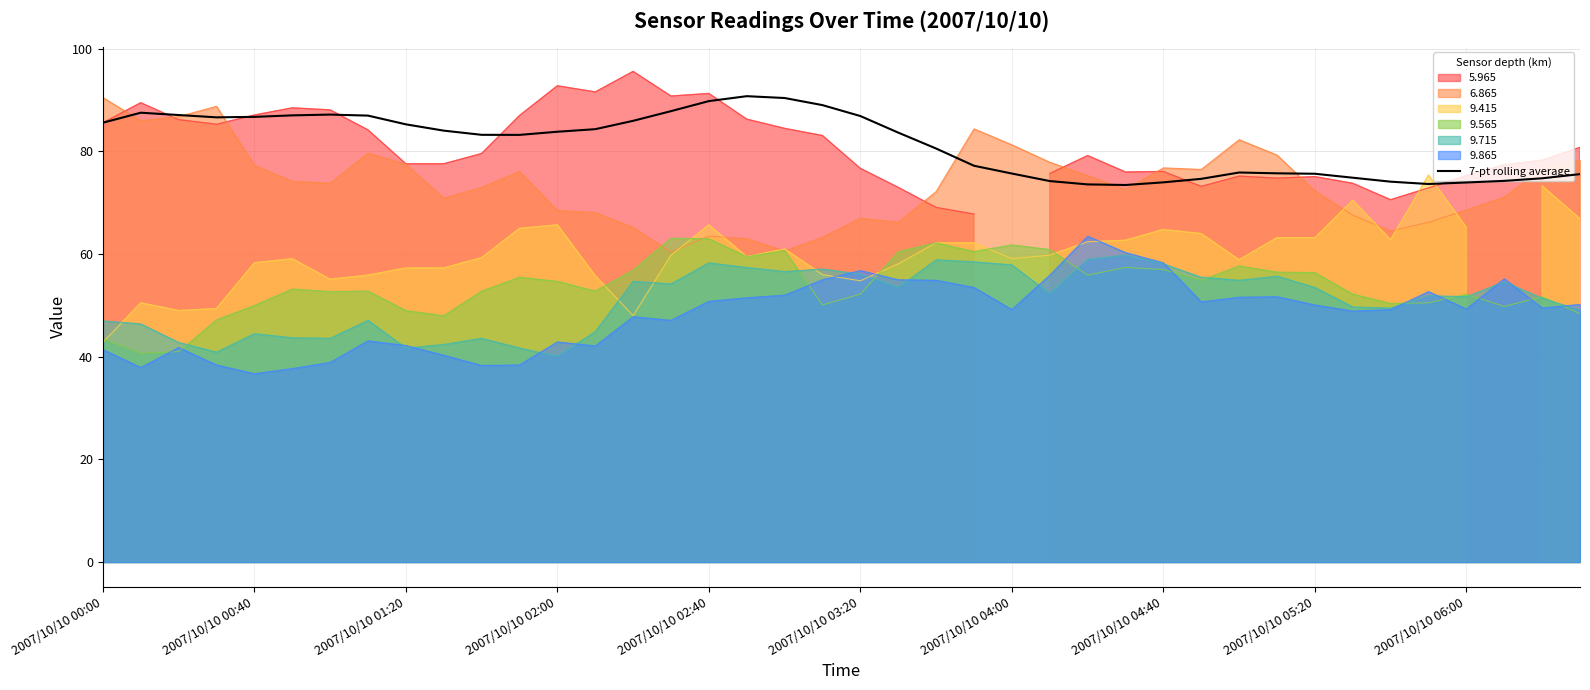

True or false: 9.865 and 6.865 intersect in this chart.

False